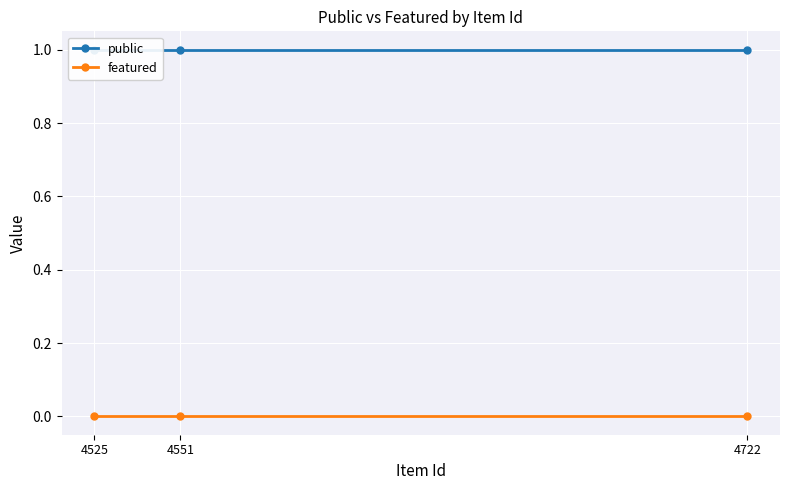

What is the greatest value displayed?

1